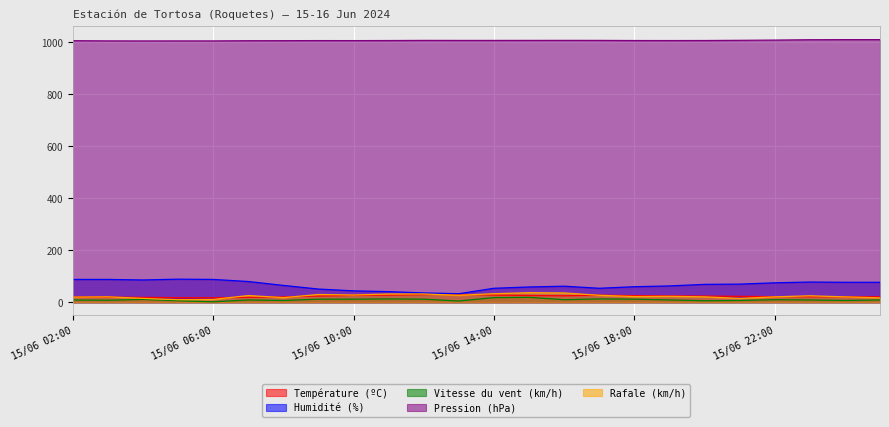

Rank the series by their maximum value, from highest to lowest.

Pression (hPa), Humidité (%), Rafale (km/h), Température (ºC), Vitesse du vent (km/h)